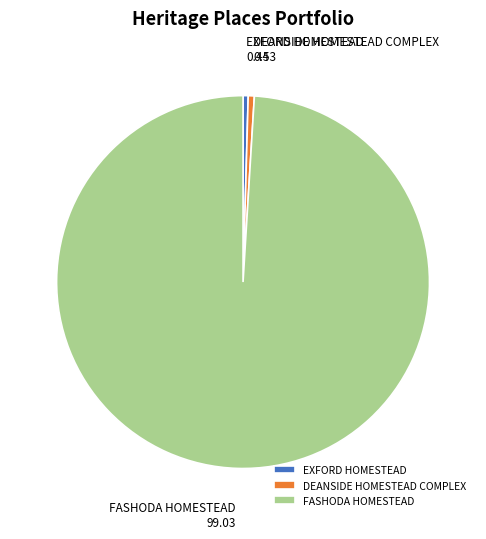

What is the largest slice in the pie chart?

FASHODA HOMESTEAD